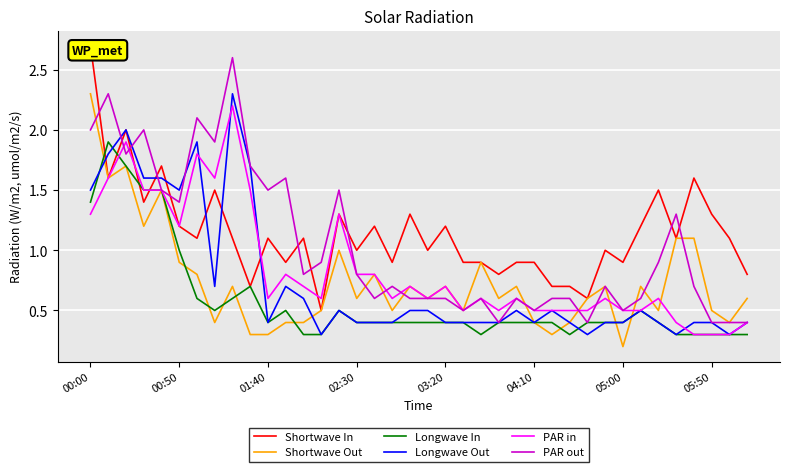

What is the minimum value for Longwave In?

0.3